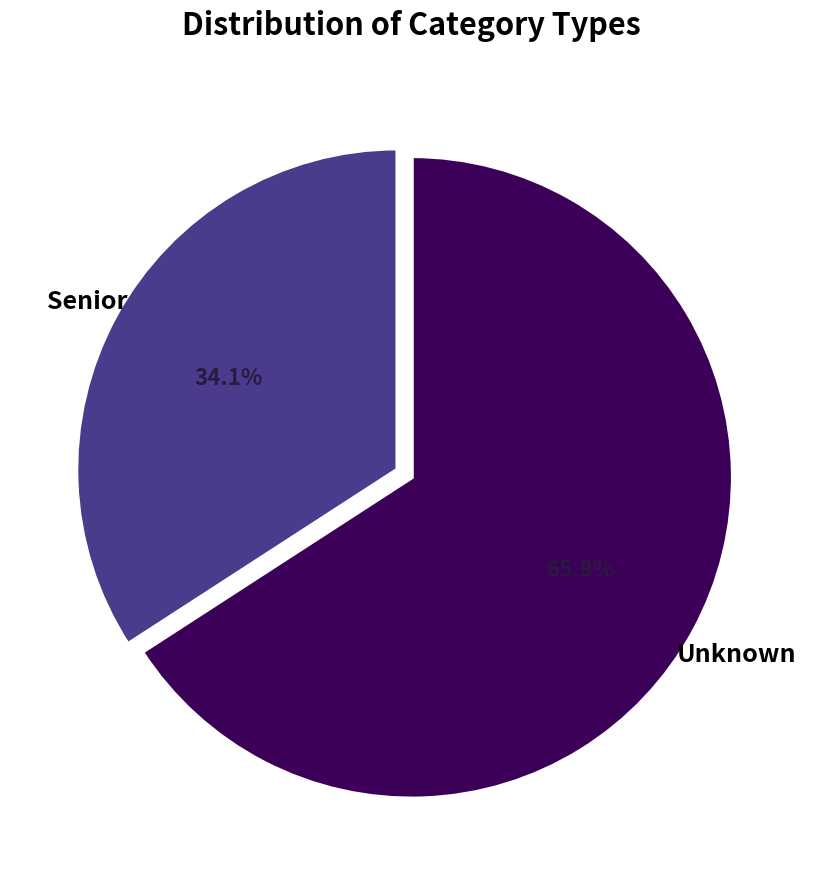

How many slices are in this pie chart?

2